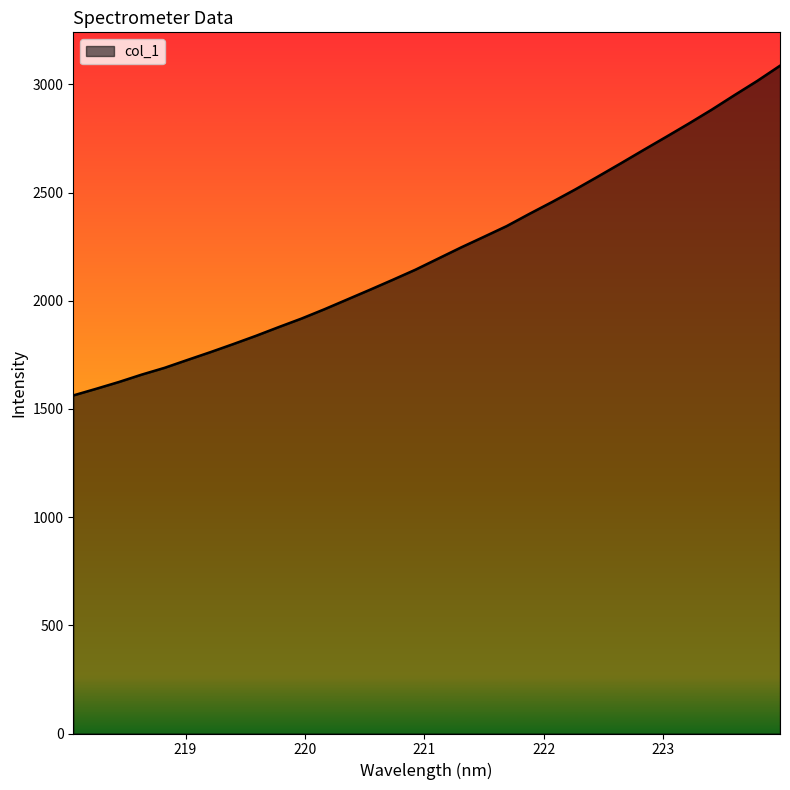

What is the minimum value shown in the chart?

1562.6